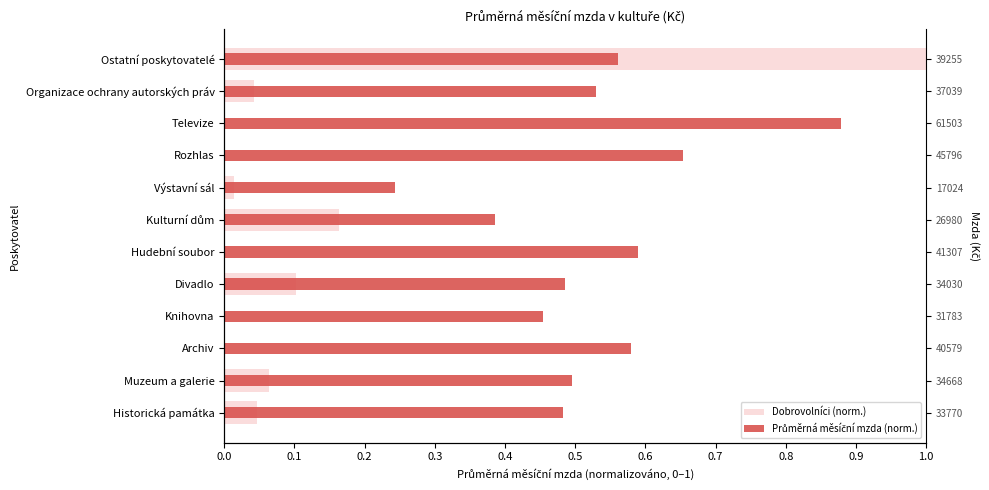

Is the value of Dobrovolníci (norm.) at Knihovna greater than the value of Průměrná měsíční mzda (norm.) at Ostatní poskytovatelé?

No